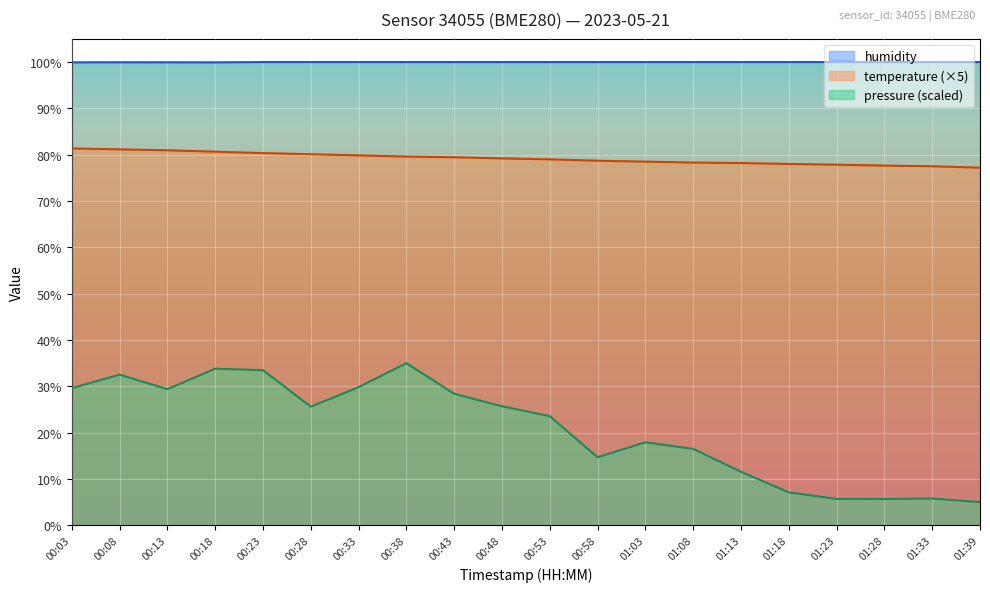

What is the average value of the humidity series?

100.0